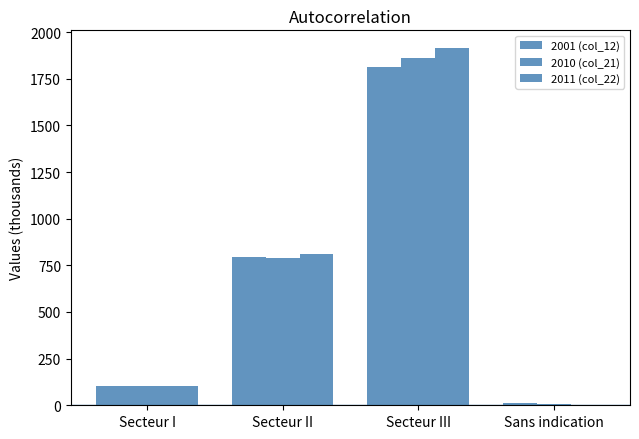

What is the average value of the 2010 (col_21) series?

689.6